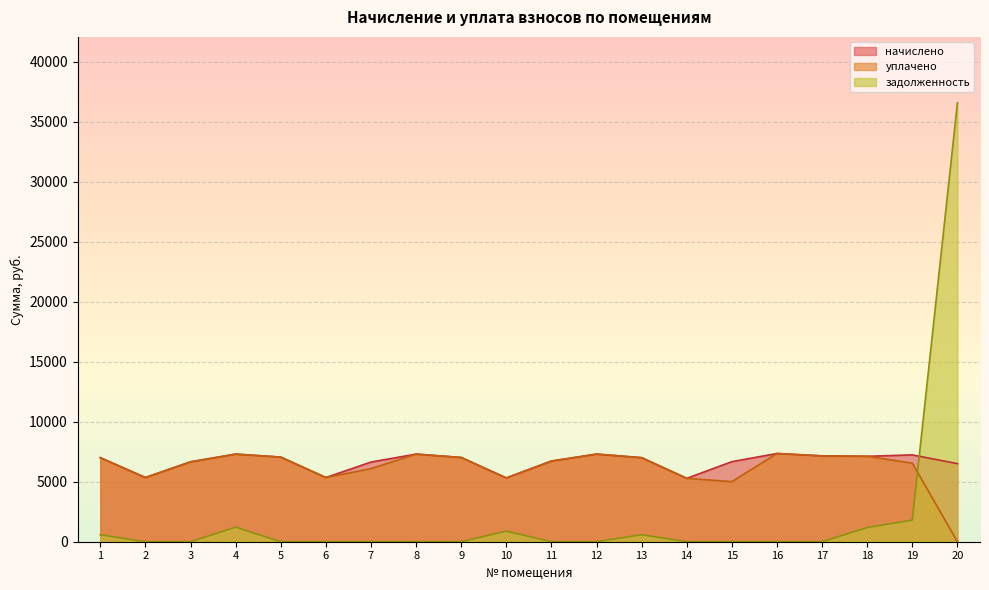

What is the difference between the начислено values at 14 and 5?

1771.9